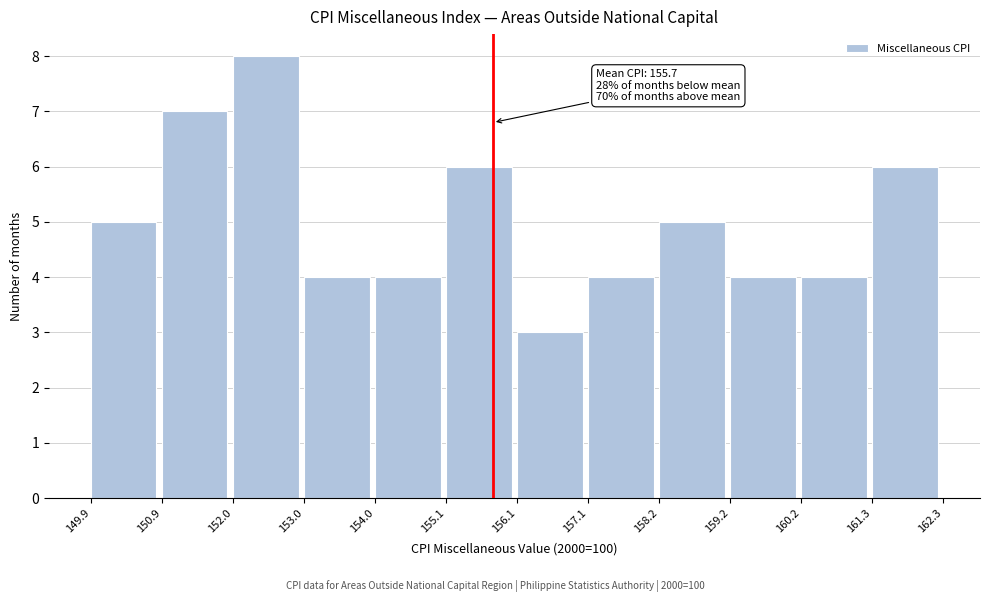

Which range on the x-axis has the tallest bar?

152.0 to 153.0